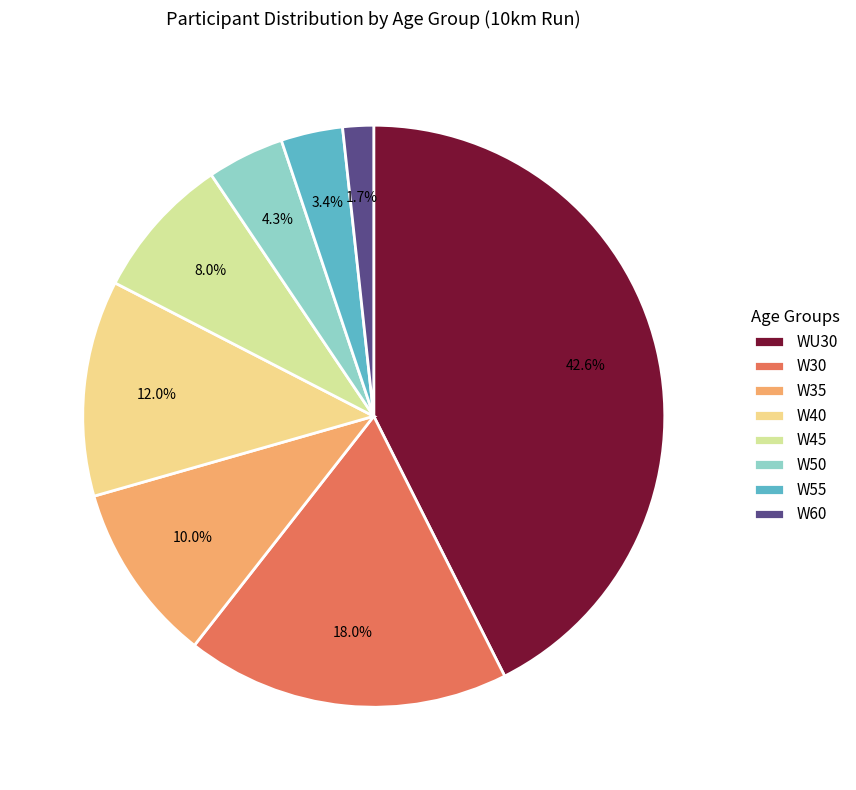

Combined, do W60 and W45 account for over 50%?

No